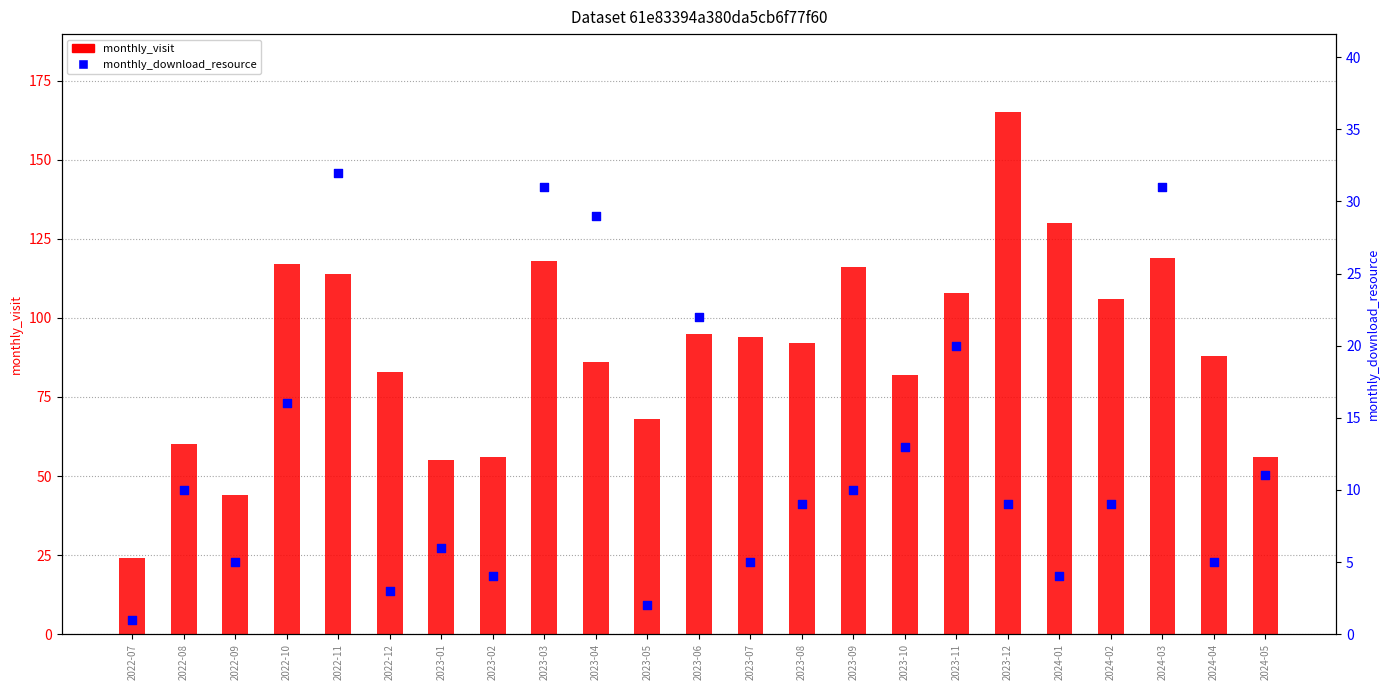

At how many categories does at least one series exceed 94?

10